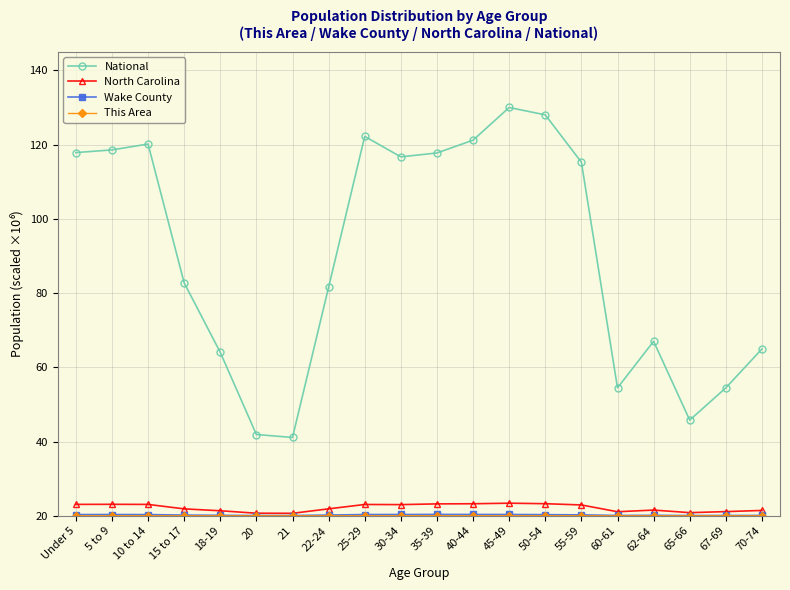

Where does the National series first go above 95?

Under 5